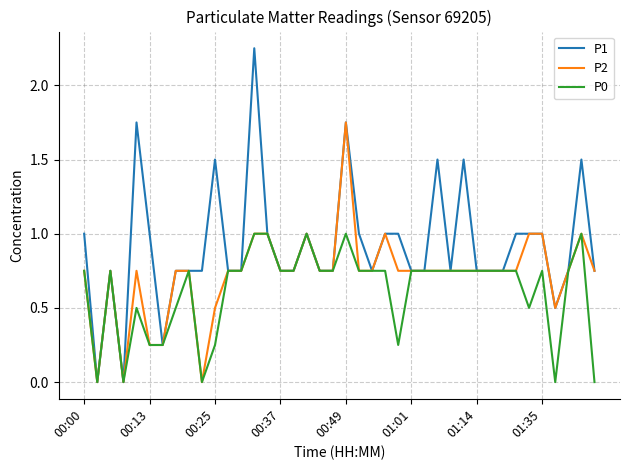

True or false: P0 has more than 2 points higher than both neighbors.

True